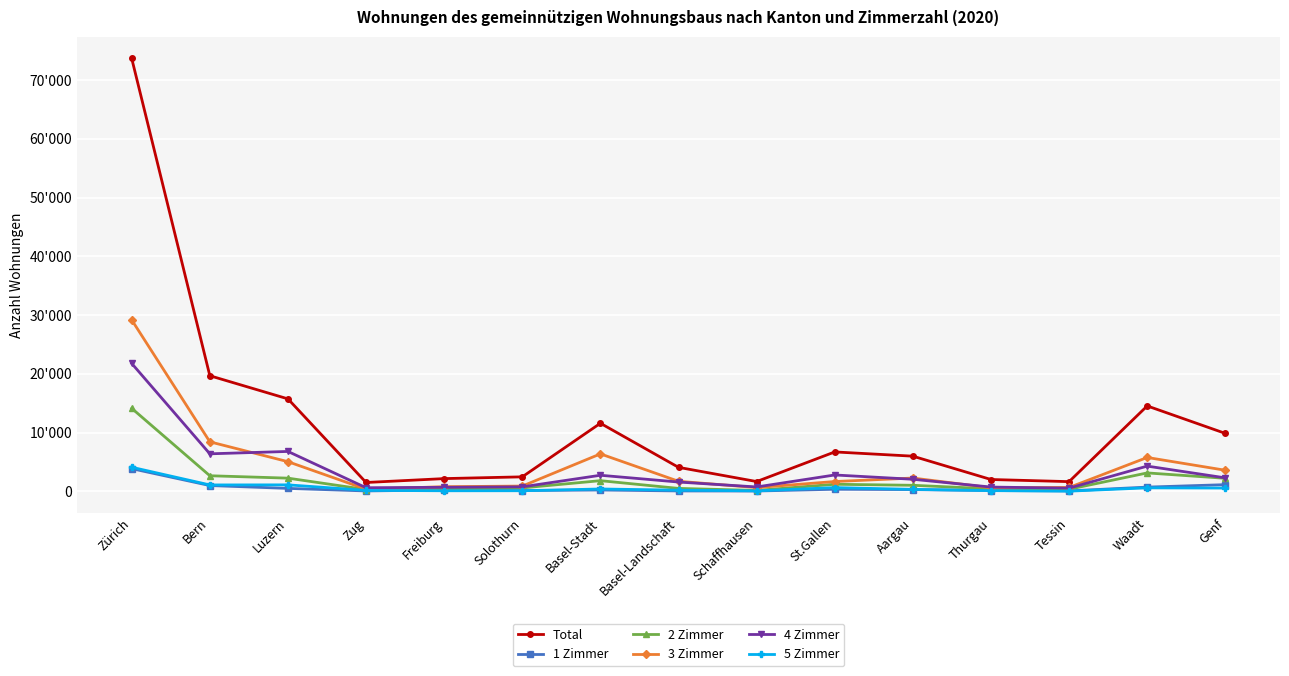

How many times do 3 Zimmer and 4 Zimmer cross each other?

6